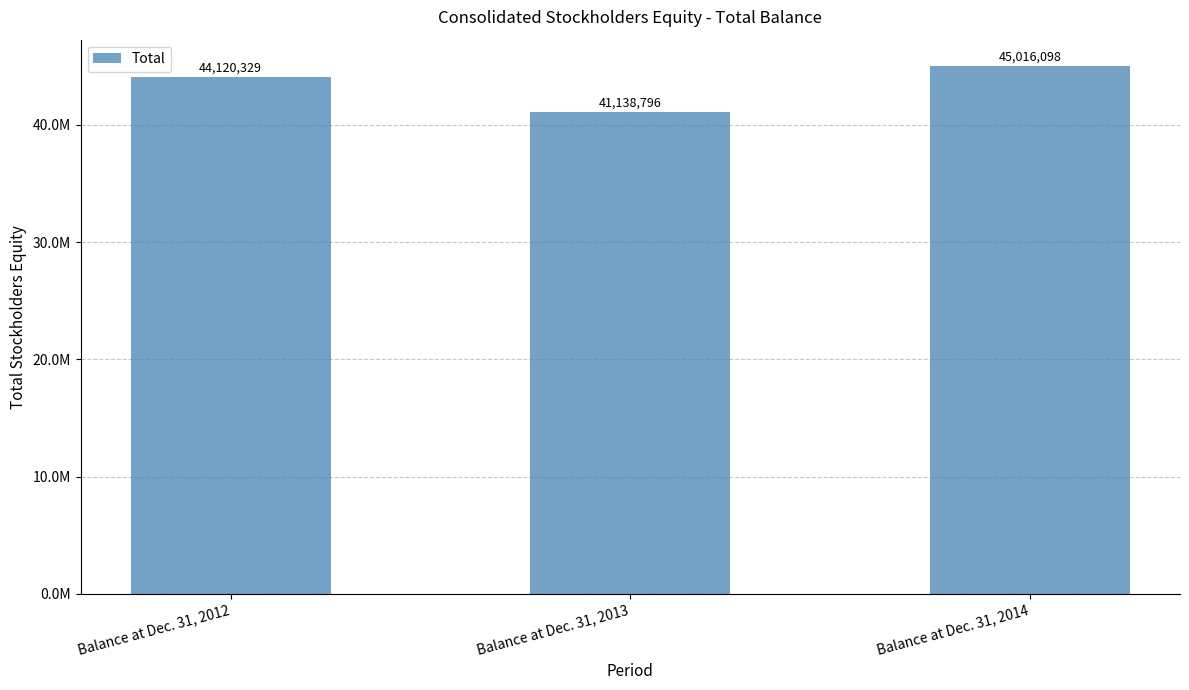

Which category has the lowest value across all series?

Balance at Dec. 31, 2013